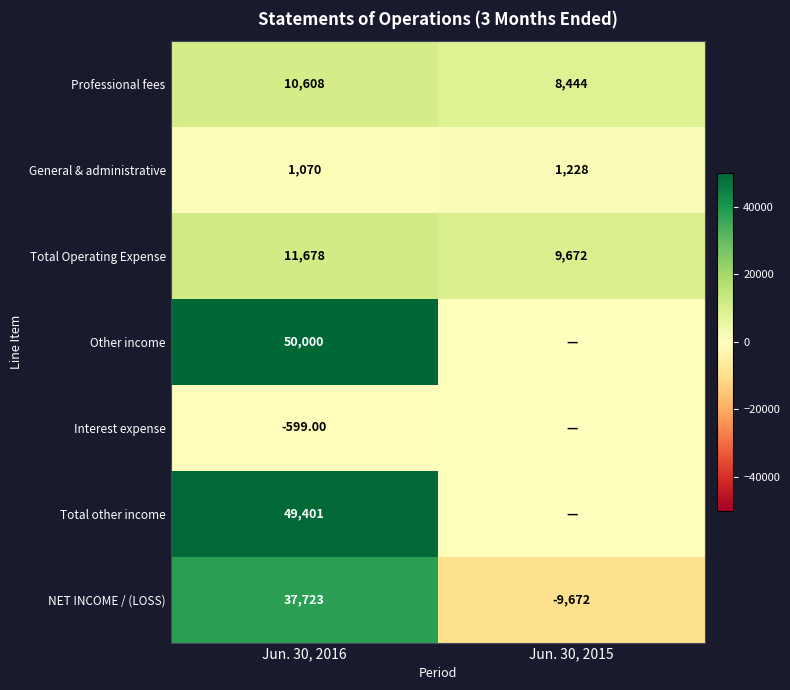

What is the sum of all NET INCOME / (LOSS) values?

28051